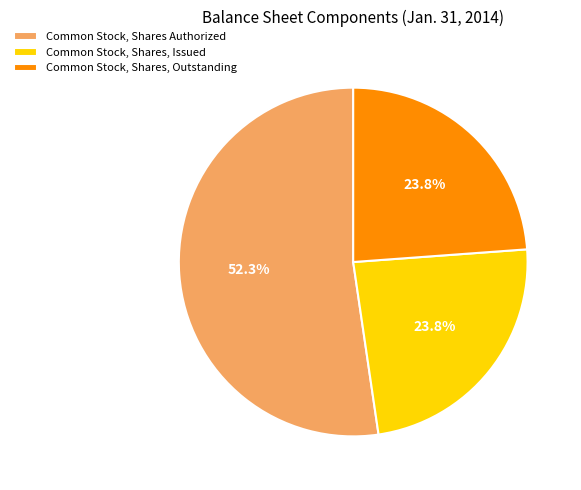

How many segments does this pie chart have?

3